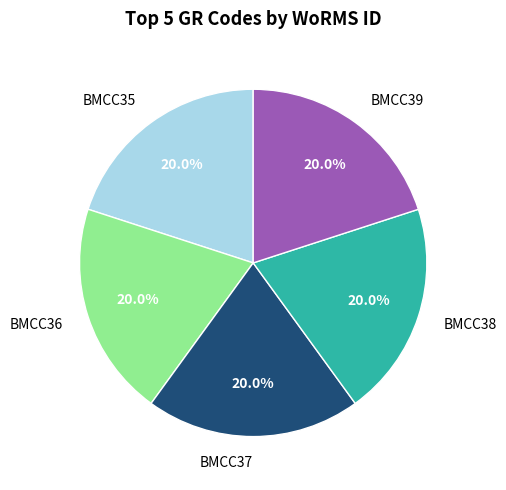

Is BMCC36 the majority of the pie?

No